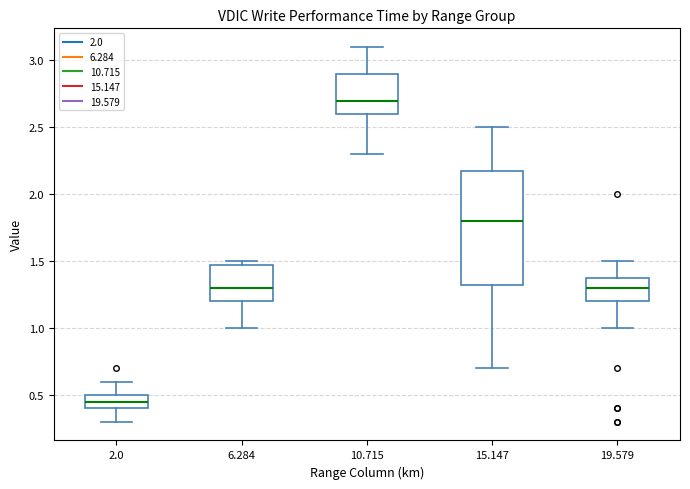

Reading left to right, read every box against the y-axis: the position of its median line, the range the box covers, and the ends of its whiskers. The values are not printed on the chart, so give them approximately, as read against the axis.

2.0: median 0.45, box 0.40 to 0.50, whiskers 0.30 to 0.60
6.284: median 1.30, box 1.20 to 1.50, whiskers 1.00 to 1.50 (just above the box's upper edge)
10.715: median 2.70, box 2.60 to 2.90, whiskers 2.30 to 3.10
15.147: median 1.80, box 1.35 to 2.20, whiskers 0.70 to 2.50
19.579: median 1.30, box 1.20 to 1.40, whiskers 1.00 to 1.50